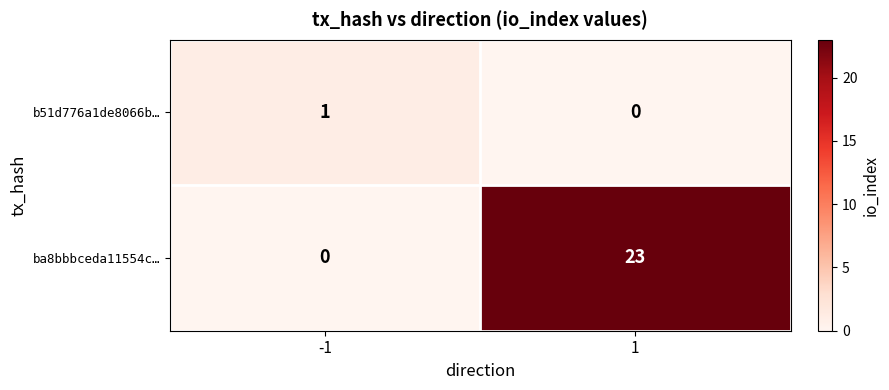

What is the spread (max minus min) of values at -1?

1